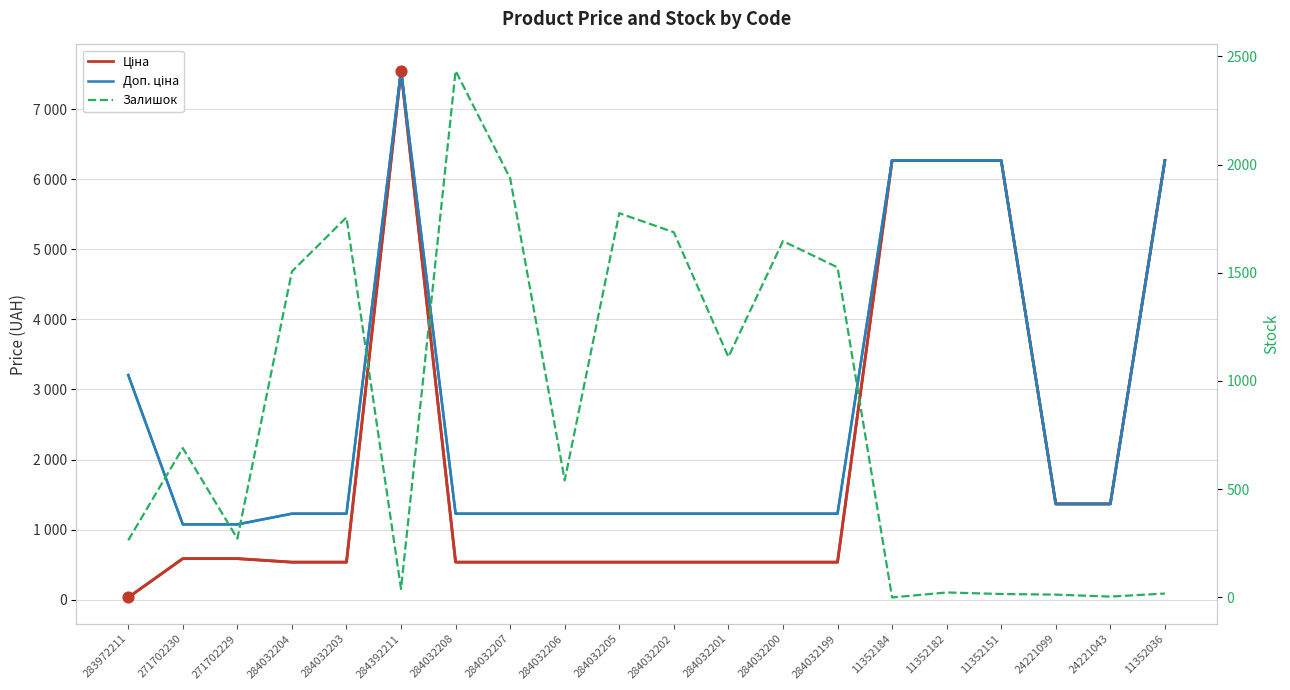

Which series has the largest total across all categories?

Доп. ціна